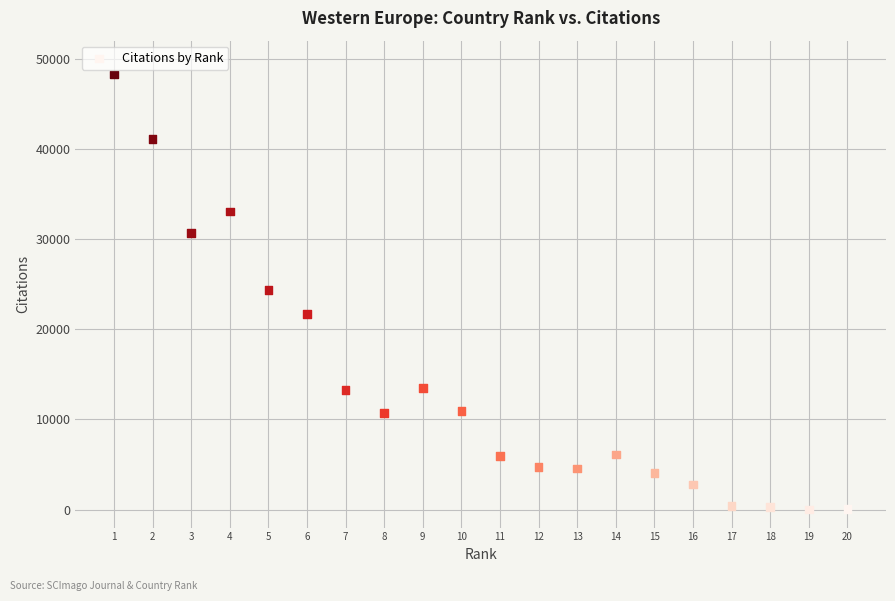

What is the range of Y values (max minus min)?

48263